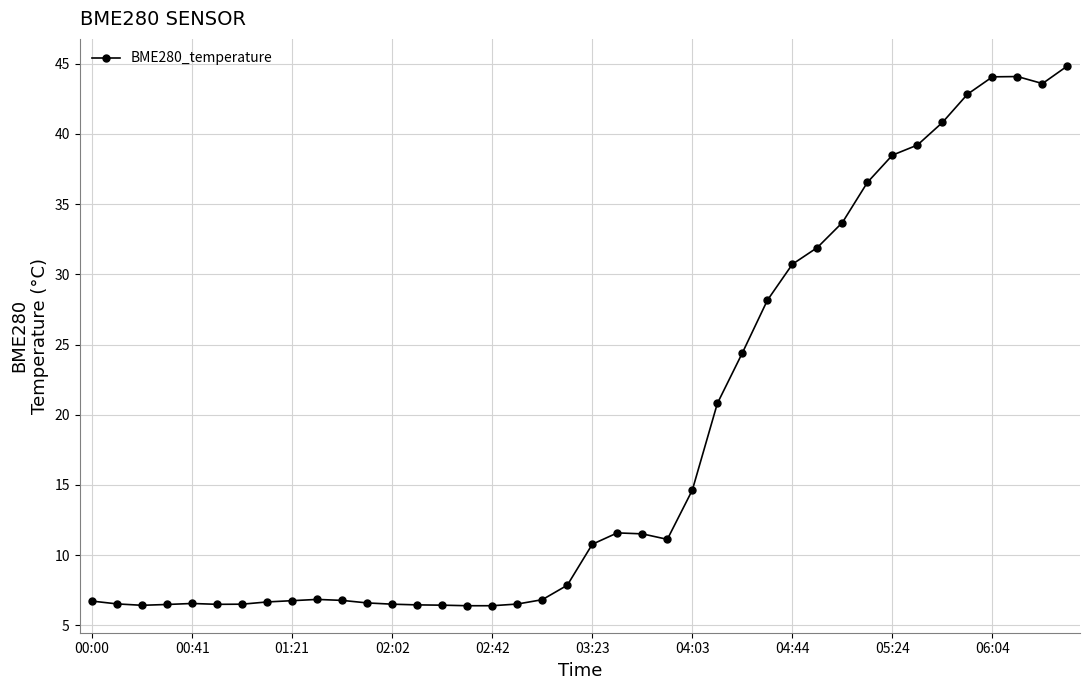

What is the value of the 2nd point from the left?

6.5